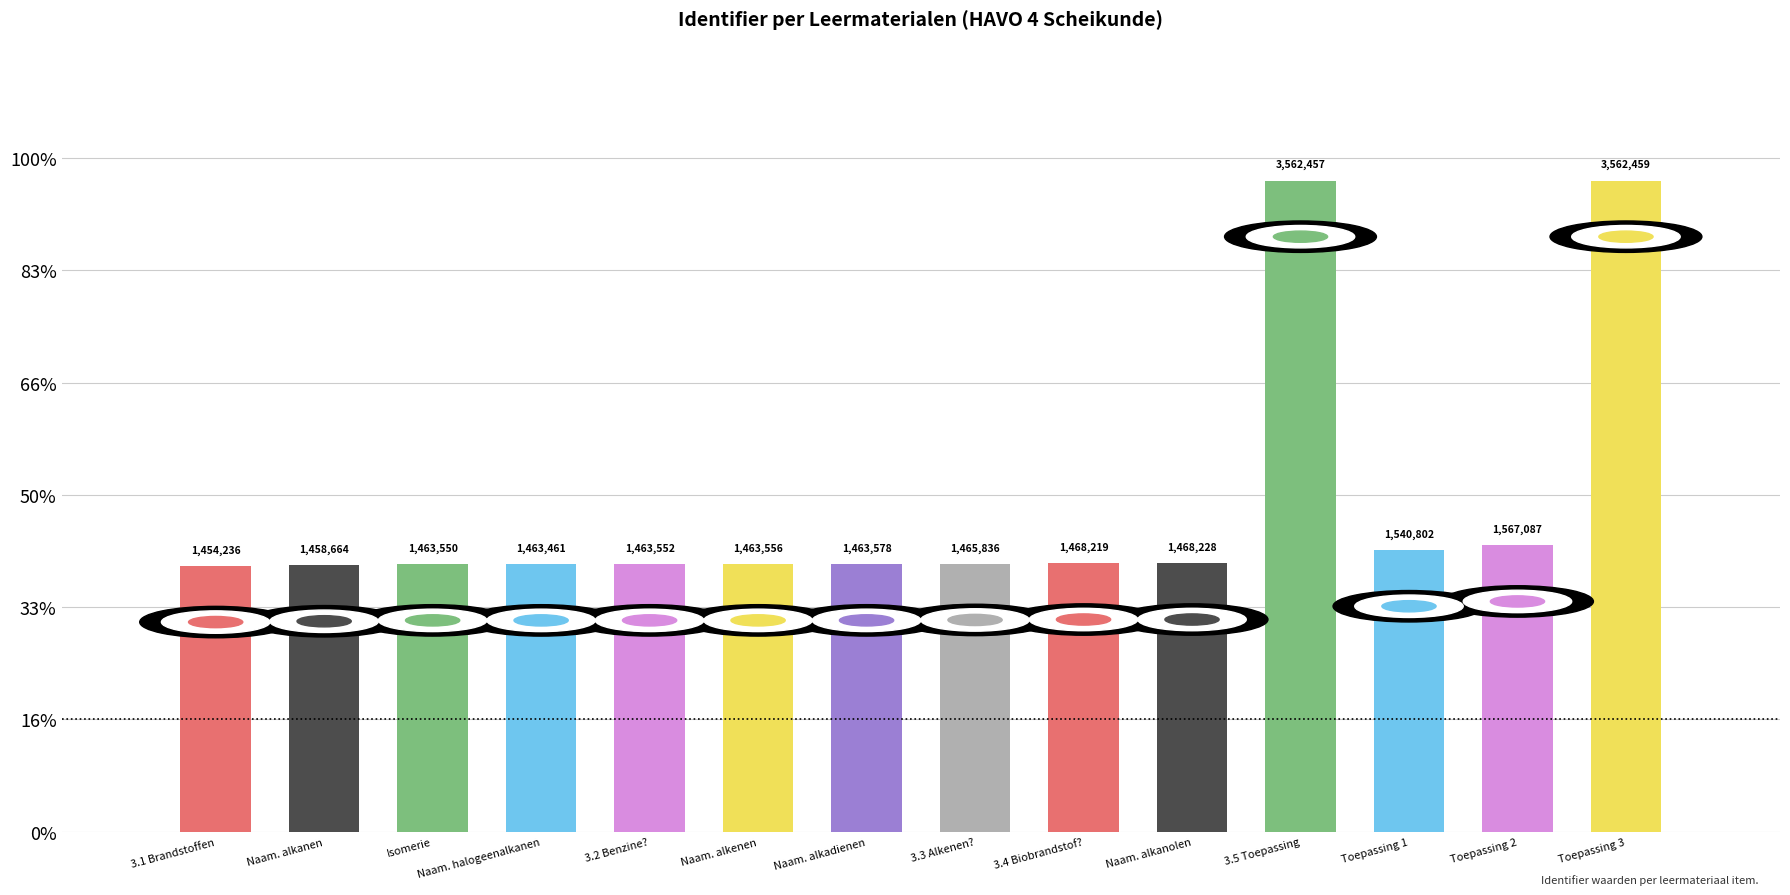

Are the bars horizontal?

No